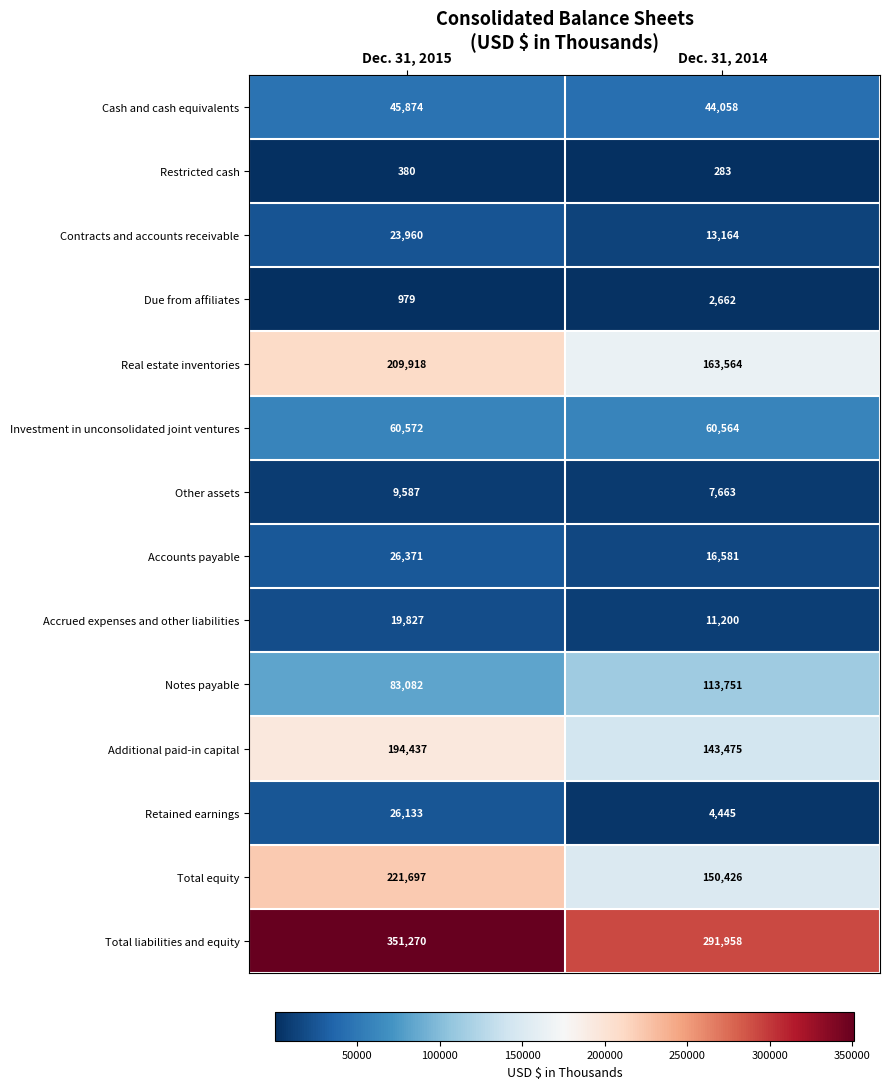

Reading left to right, what are all the values shown in this chart?

Cash and cash equivalents: 45874	44058
Restricted cash: 380	283
Contracts and accounts receivable: 23960	13164
Due from affiliates: 979	2662
Real estate inventories: 209918	163564
Investment in unconsolidated joint ventures: 60572	60564
Other assets: 9587	7663
Accounts payable: 26371	16581
Accrued expenses and other liabilities: 19827	11200
Notes payable: 83082	113751
Additional paid-in capital: 194437	143475
Retained earnings: 26133	4445
Total equity: 221697	150426
Total liabilities and equity: 351270	291958